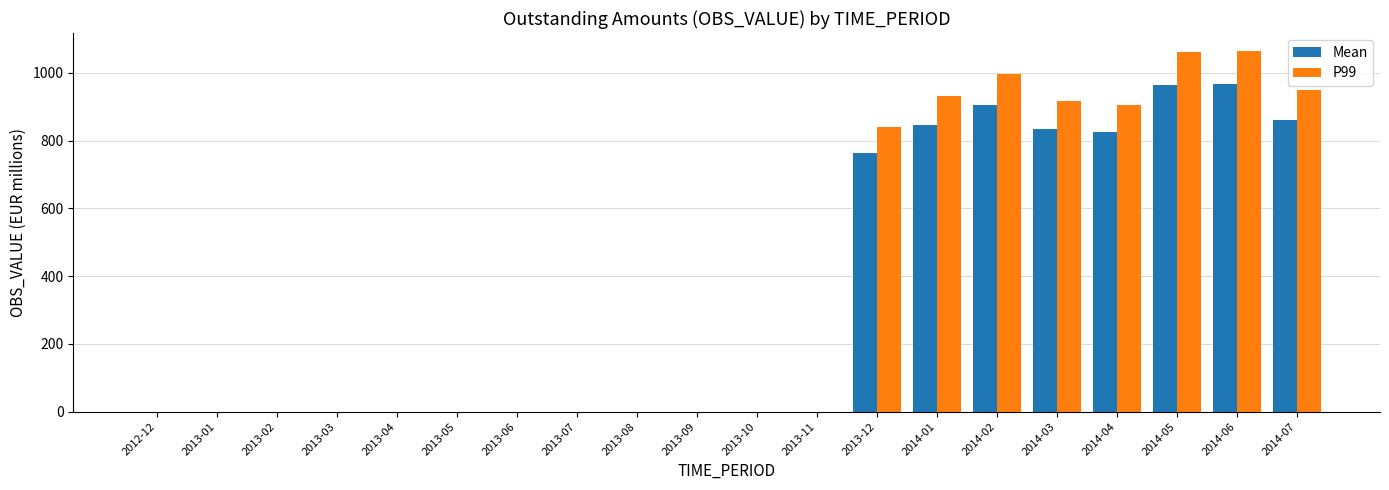

Where is P99 nearest to the value 532?

2013-12